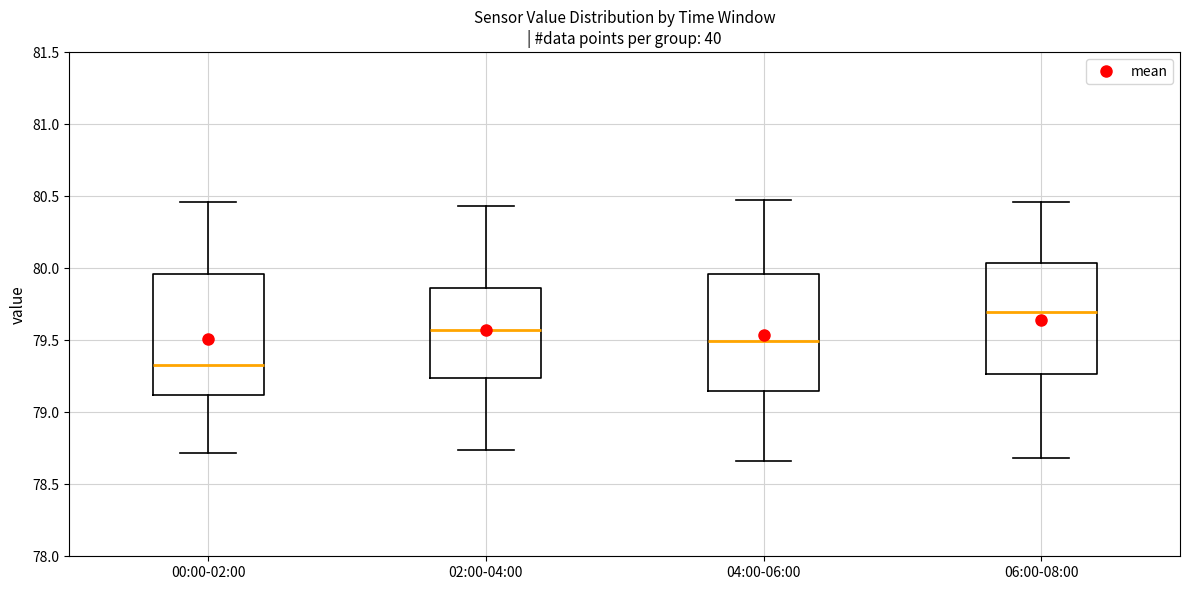

Where does the median line of the box for 04:00-06:00 sit on the y-axis? The values are not printed on the chart, so give them approximately, as read against the axis.

79.50